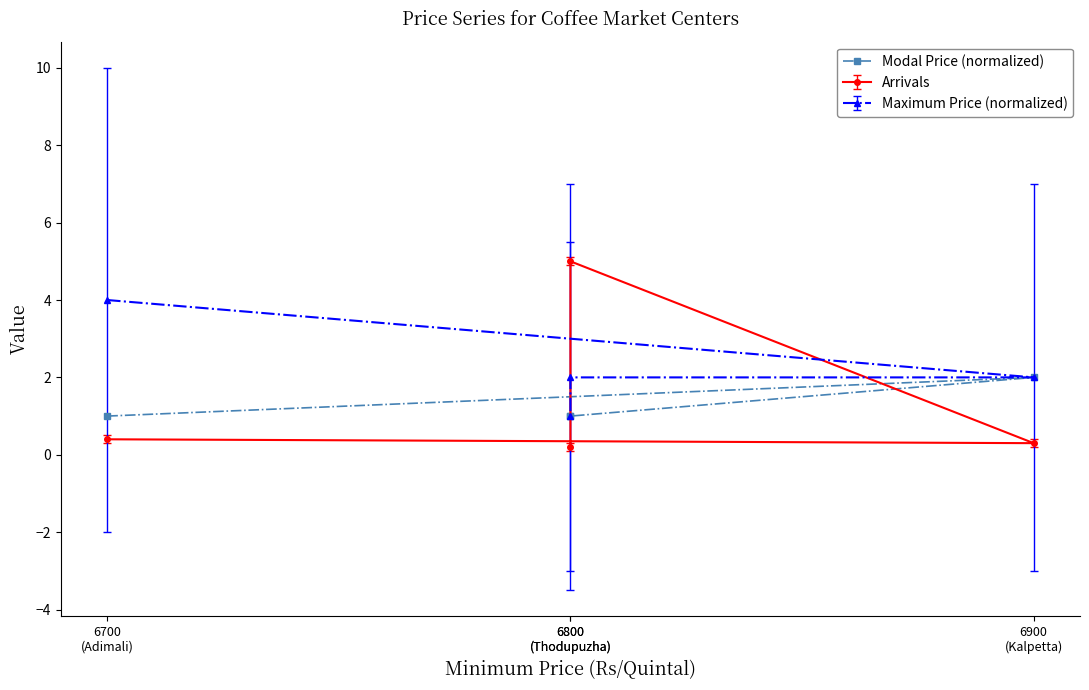

How many interior local peaks (higher than both neighbors) does the data have?

1